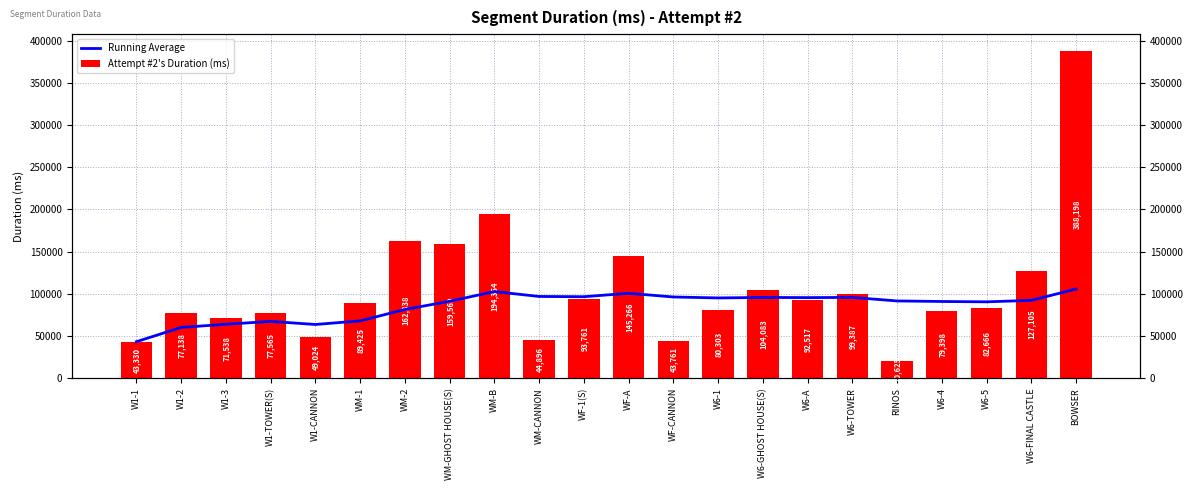

Is it true that Running Average equals 63719.0 at W1-CANNON?

True